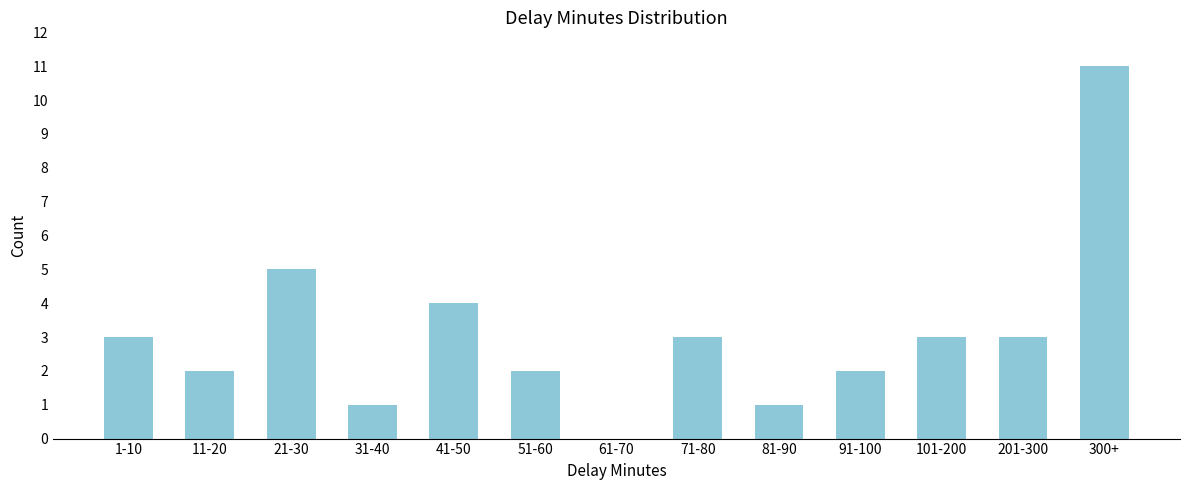

Reading left to right, list all the values displayed in this chart.

1-10=3	11-20=2	21-30=5	31-40=1	41-50=4	51-60=2	61-70=0	71-80=3	81-90=1	91-100=2	101-200=3	201-300=3	300+=11